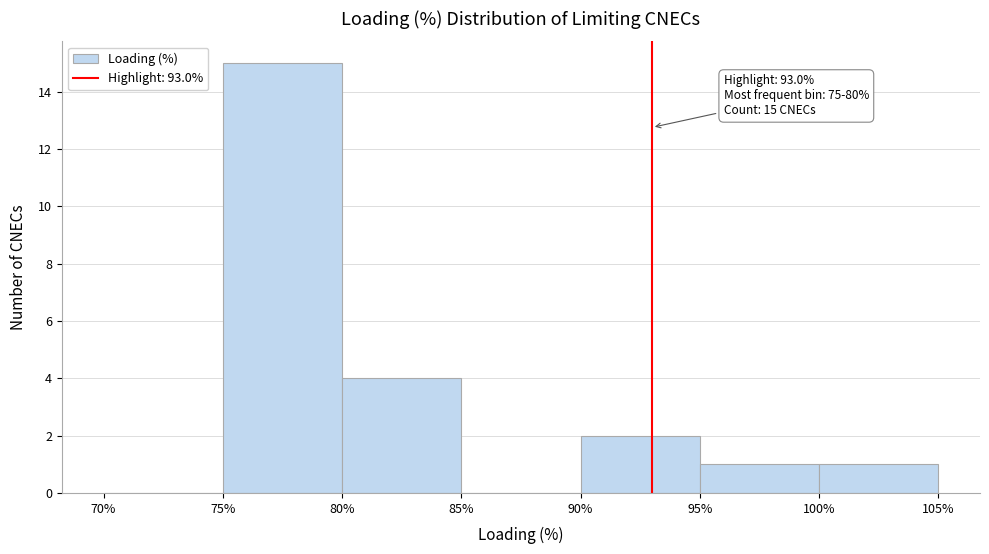

Over which range of the x-axis is the bar tallest?

75% to 80%